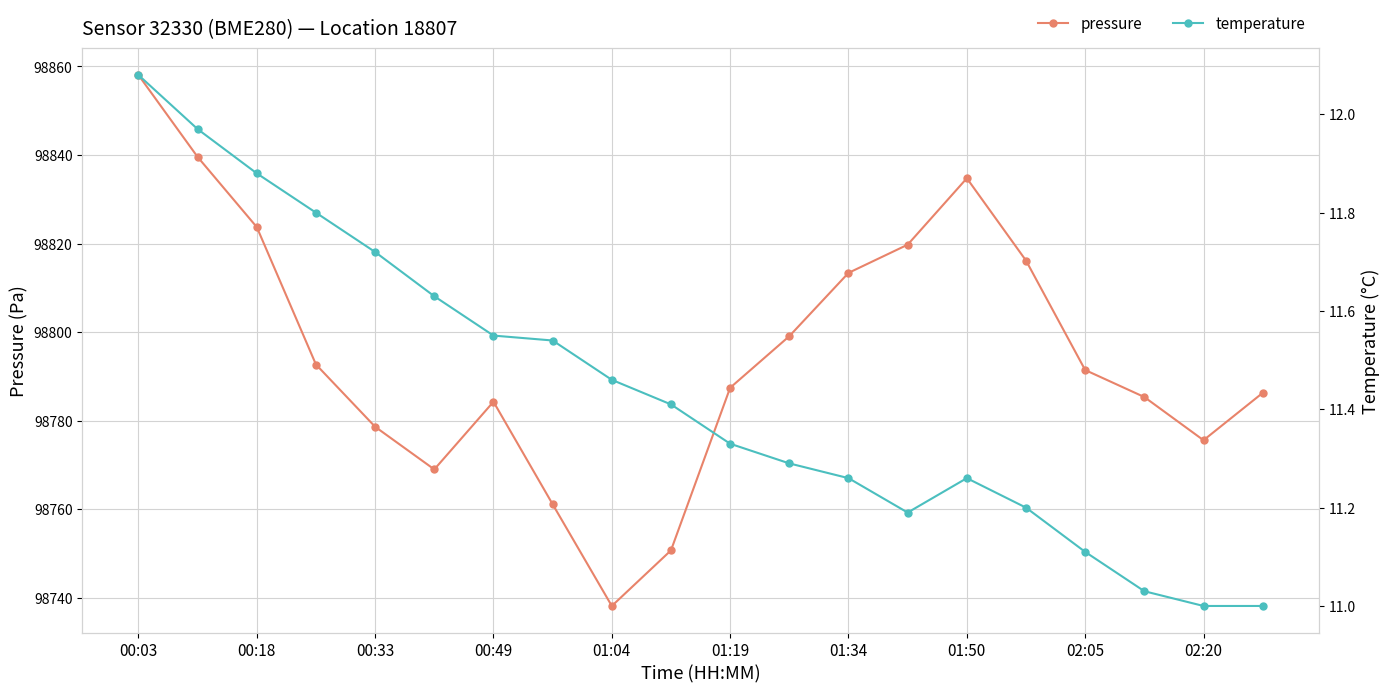

True or false: temperature and pressure cross at least once.

False